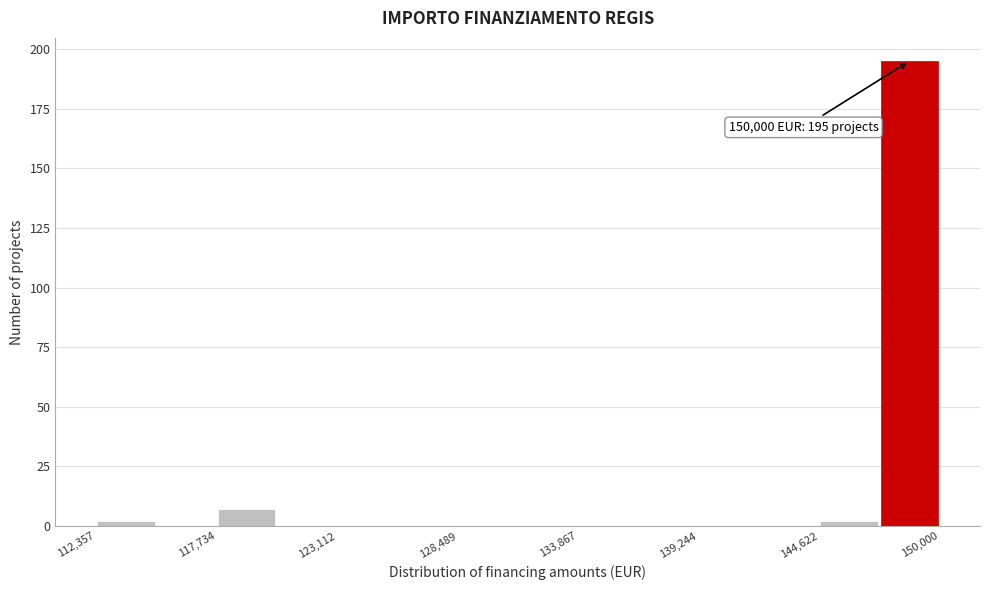

Read against the x-axis, roughly where is the centre of the tallest bar?

149000